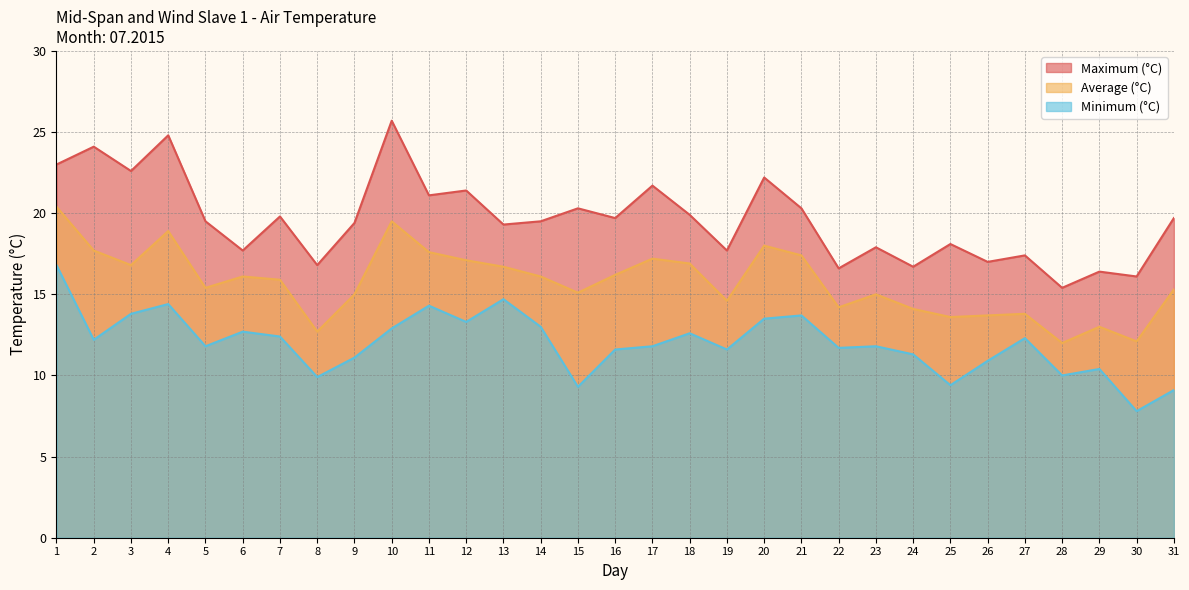

Which series changed the most between 12 and 20?

Average (°C)